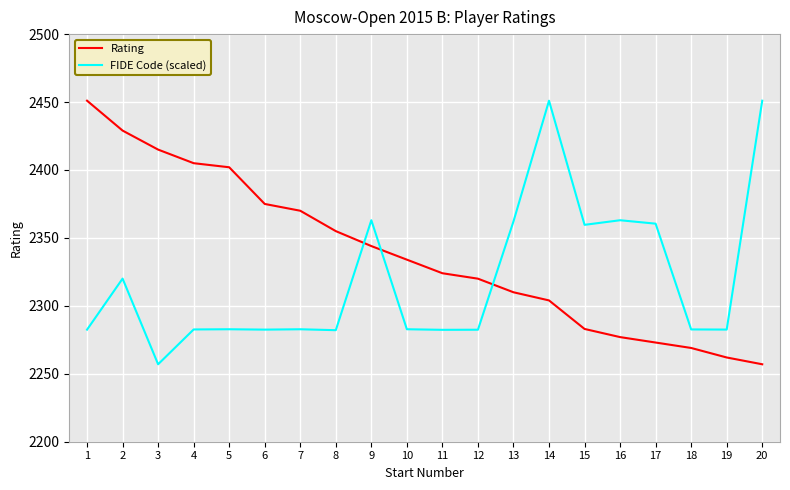

Which series has the largest total across all categories?

Rating